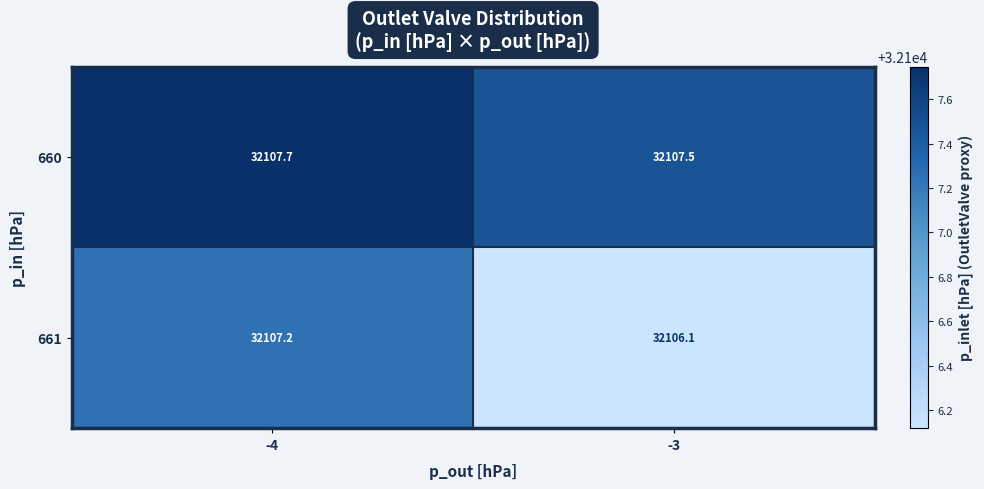

What is the sum of all 661 values?

64213.3